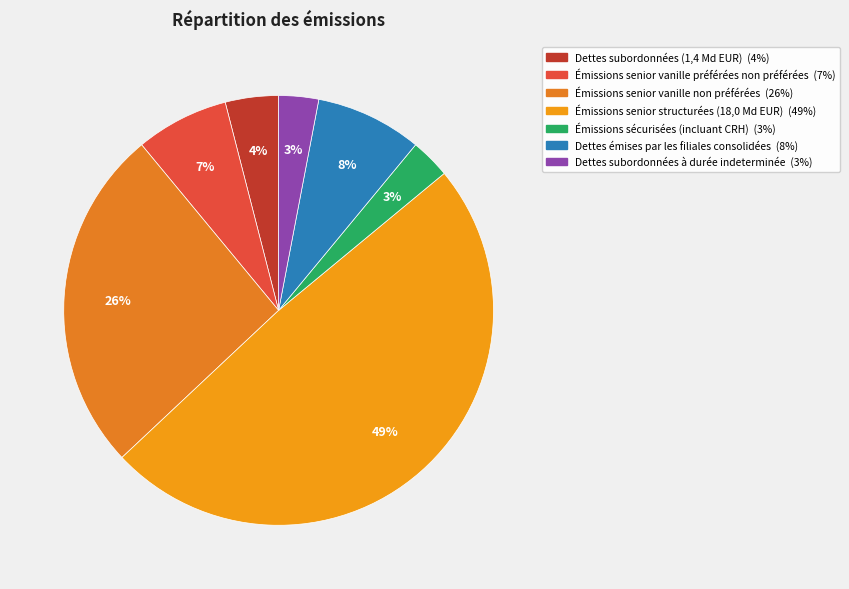

Which category has the biggest portion of the pie?

Émissions senior structurées (18,0 Md EUR)